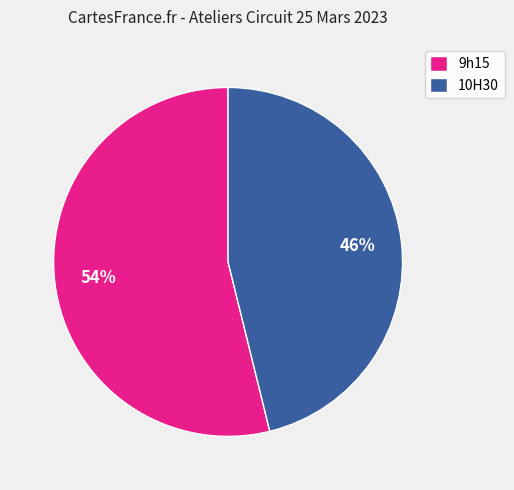

What is the largest slice in the pie chart?

9h15